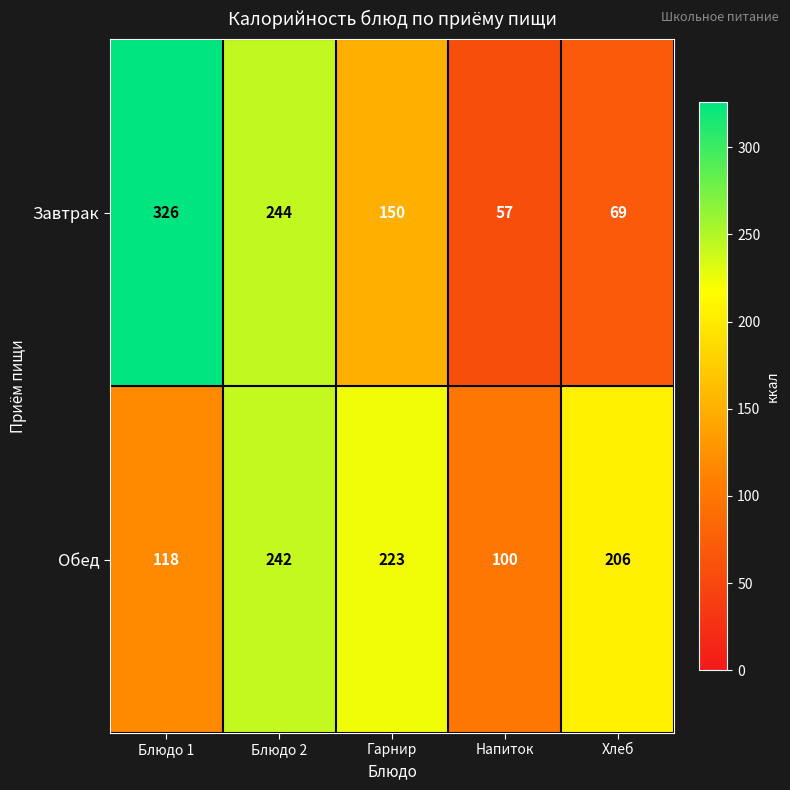

Reading right to left, extract all data points from this chart.

Завтрак: 69	57	150	244	326
Обед: 206	100	223	242	118